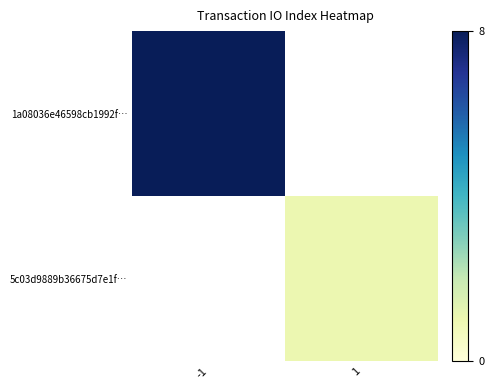

Rank the series by their average value, from lowest to highest.

1a08036e46598cb1992f…, 5c03d9889b36675d7e1f…